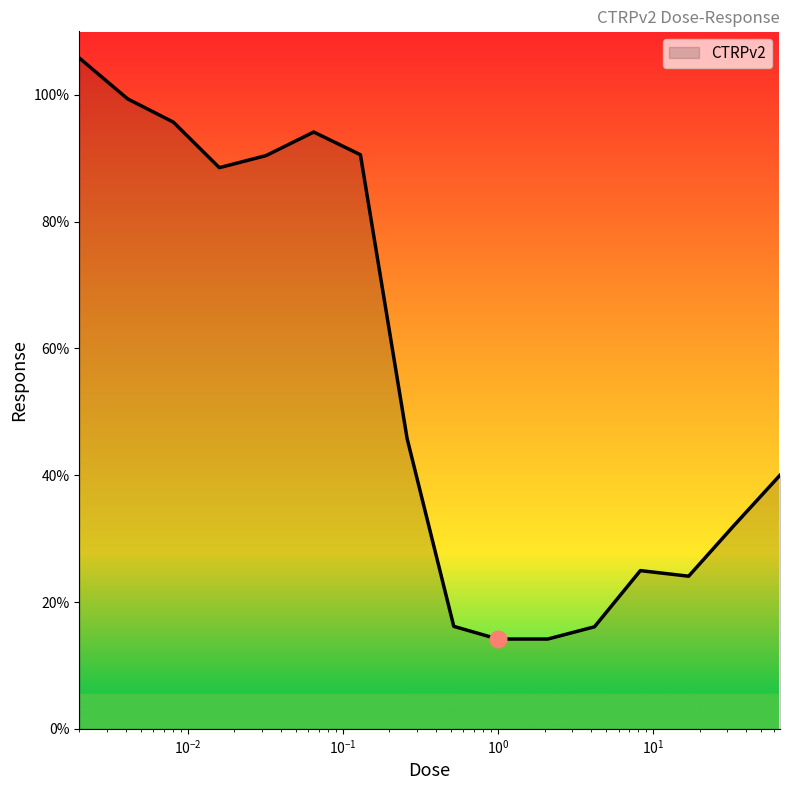

What is the difference between the maximum and minimum values?

91.6